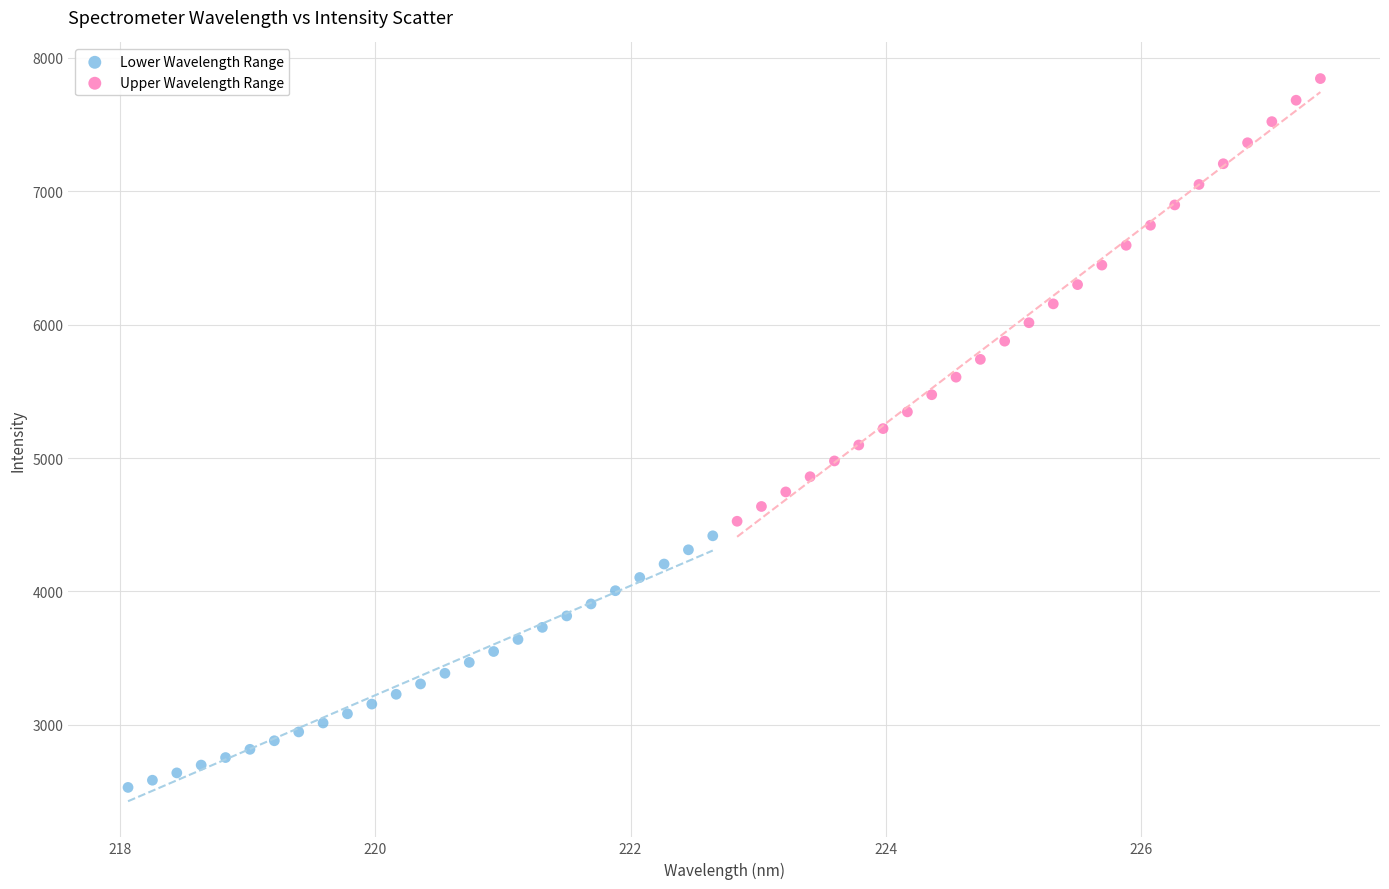

Which series has the widest spread of Y values?

Upper Wavelength Range